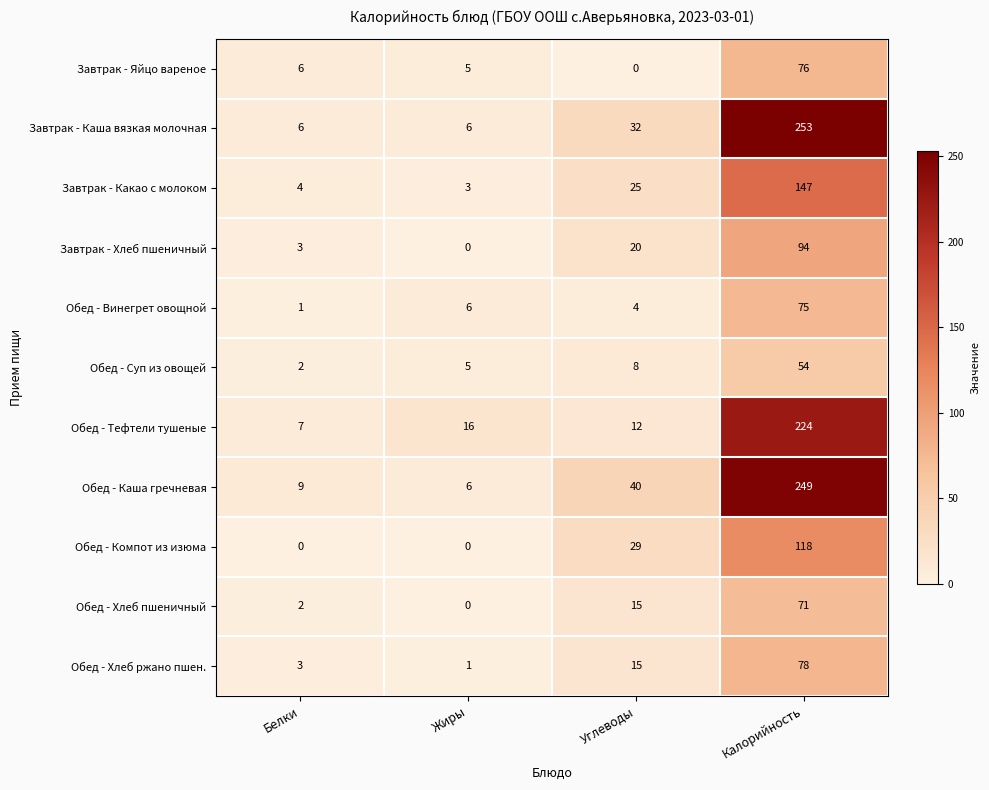

Rank the series by their maximum value, from highest to lowest.

Завтрак - Каша вязкая молочная, Обед - Каша гречневая, Обед - Тефтели тушеные, Завтрак - Какао с молоком, Обед - Компот из изюма, Завтрак - Хлеб пшеничный, Обед - Хлеб ржано пшен., Завтрак - Яйцо вареное, Обед - Винегрет овощной, Обед - Хлеб пшеничный, Обед - Суп из овощей